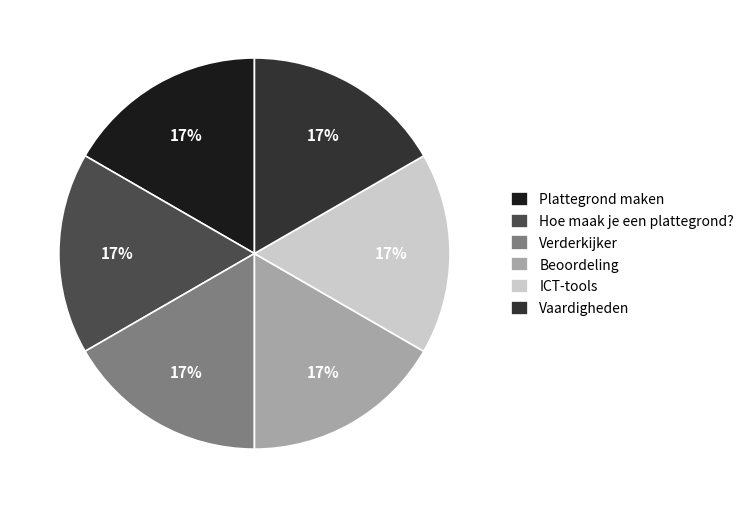

Do Plattegrond maken and ICT-tools together represent more than half of the pie?

No